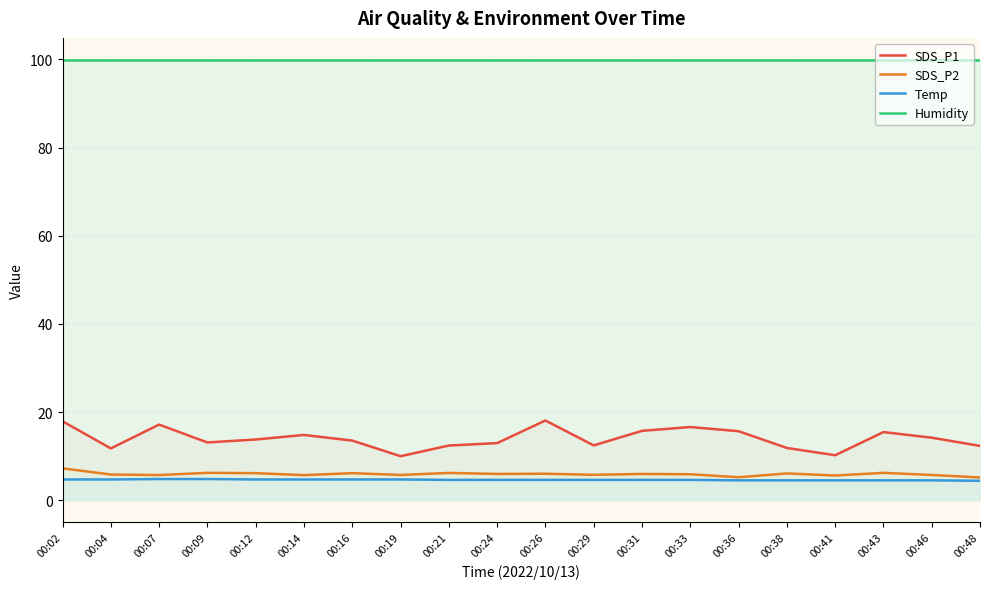

True or false: Humidity and SDS_P1 cross at least once.

False